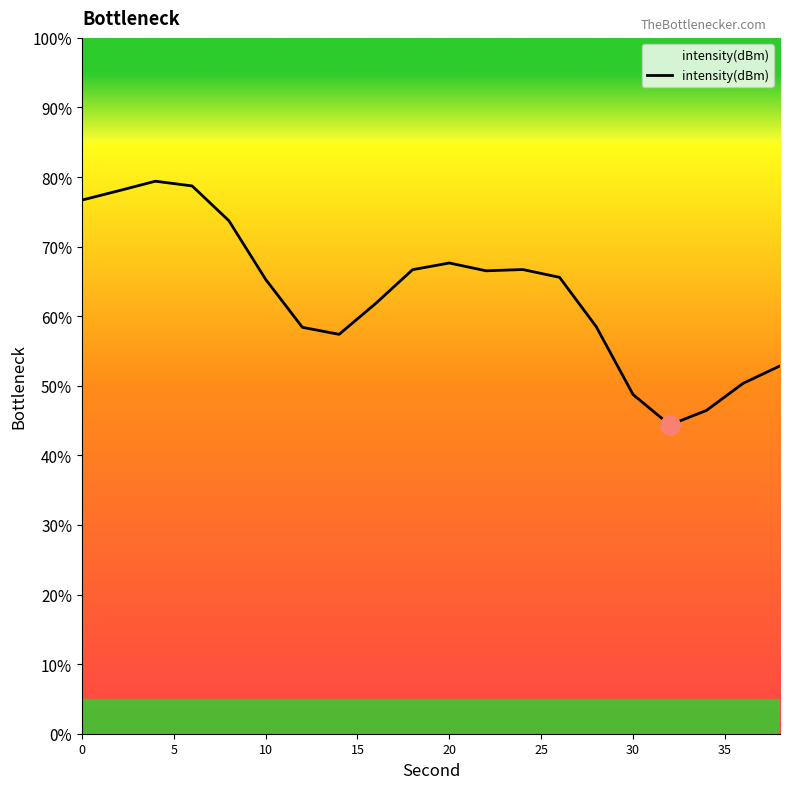

How many categories are shown in the chart?

20